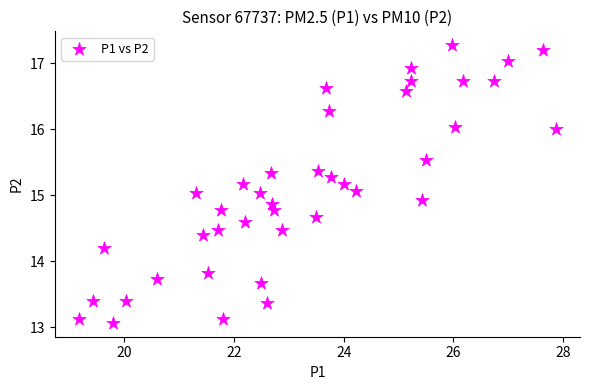

What is the range of X values (max minus min)?

8.7